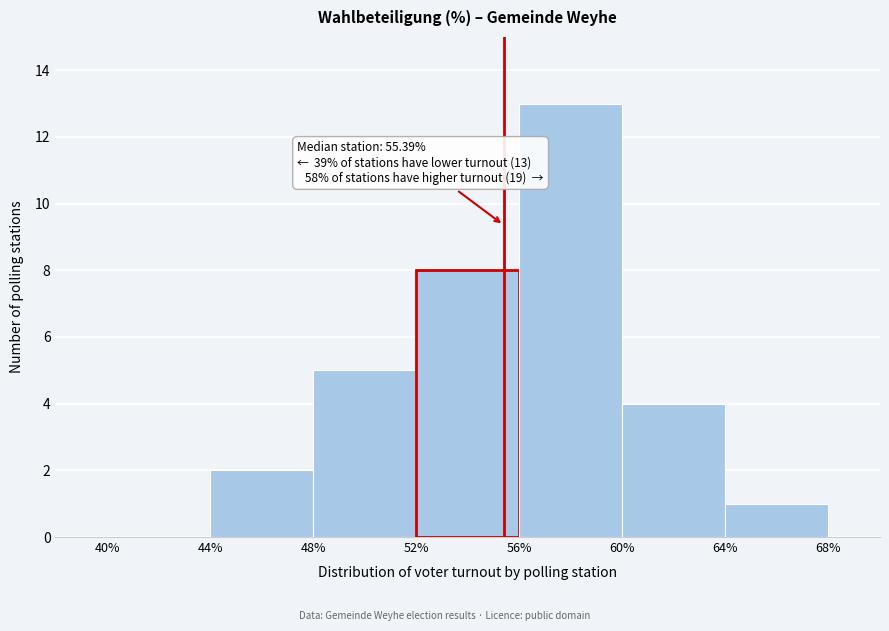

Which range on the x-axis has the tallest bar?

56% to 60%